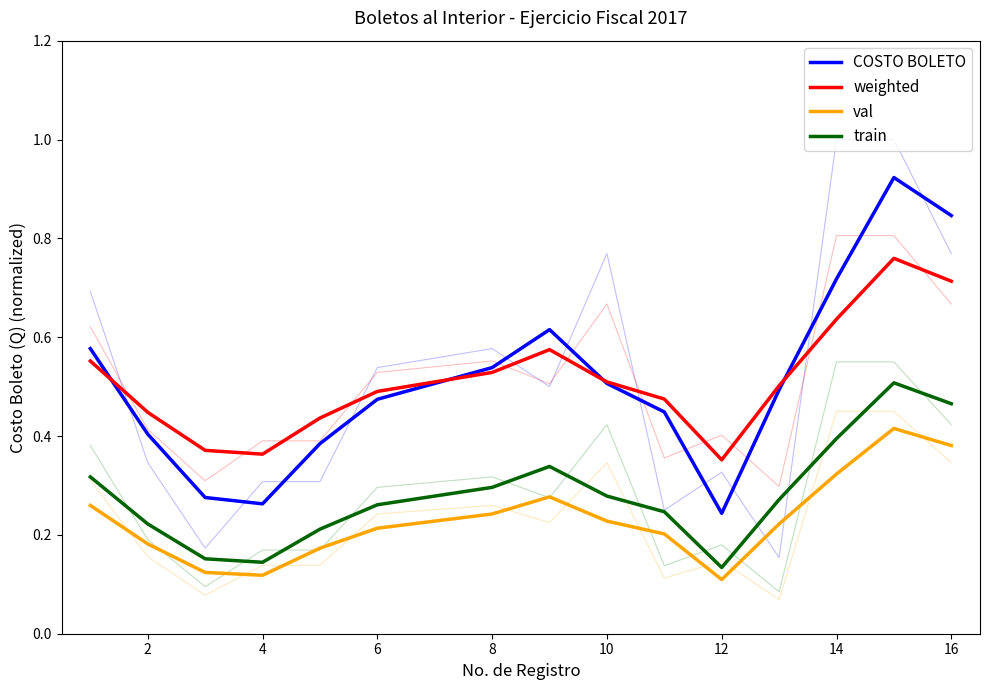

What is the difference between the second highest and second lowest values in the COSTO BOLETO series?

0.6